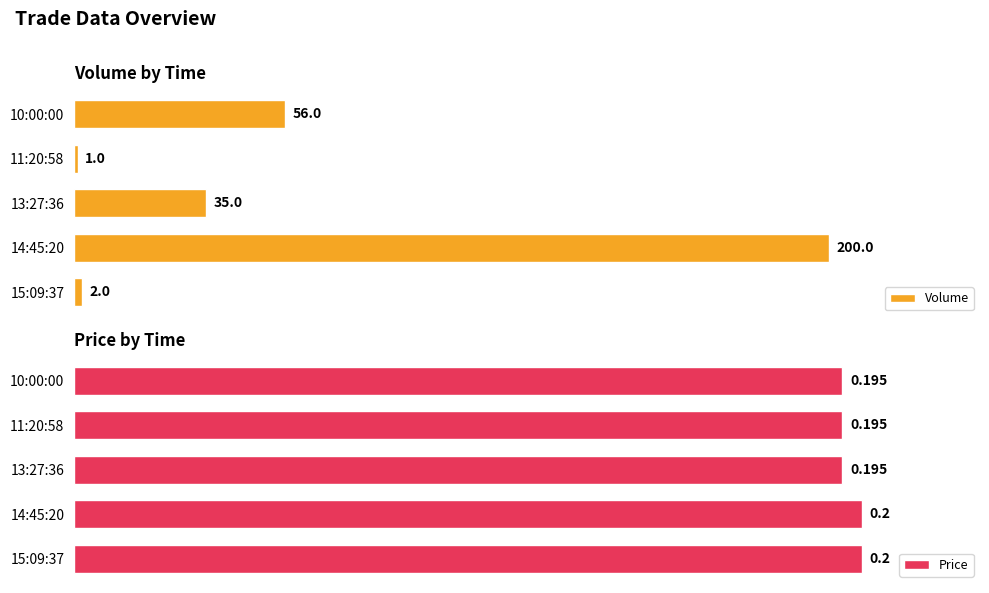

Which category has the lowest value in the Volume series?

11:20:58